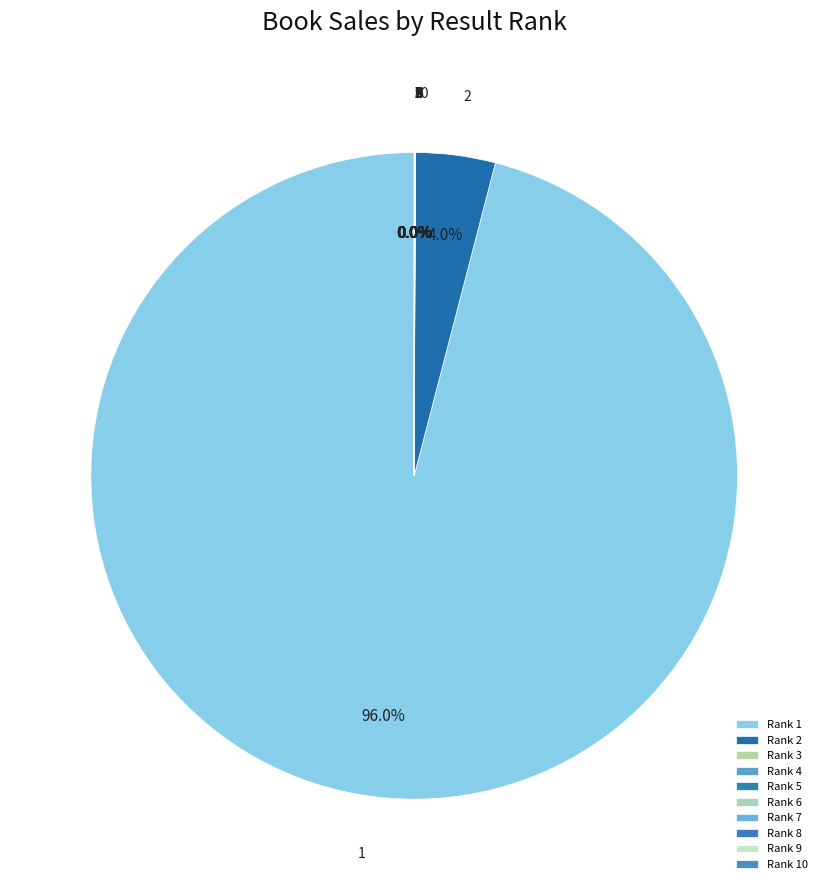

Rank the categories by value from lowest to highest.

7, 10, 9, 4, 5, 6, 3, 8, 2, 1